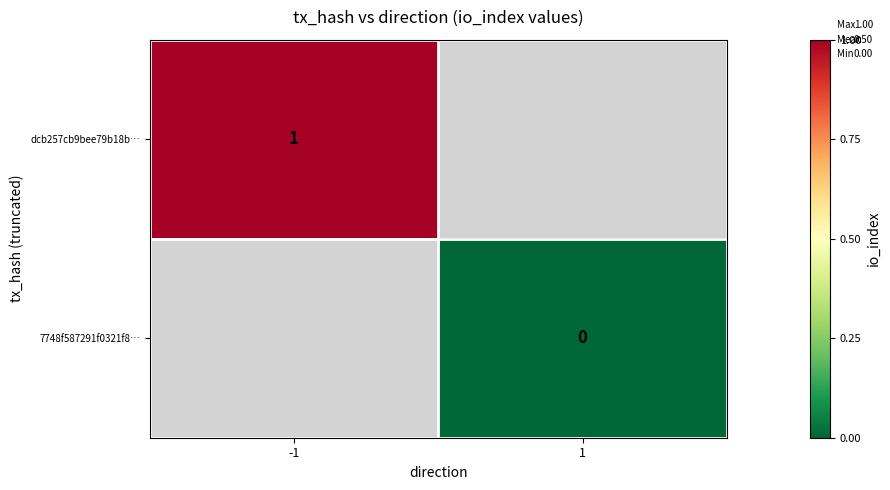

At how many categories does at least one series exceed 0?

1